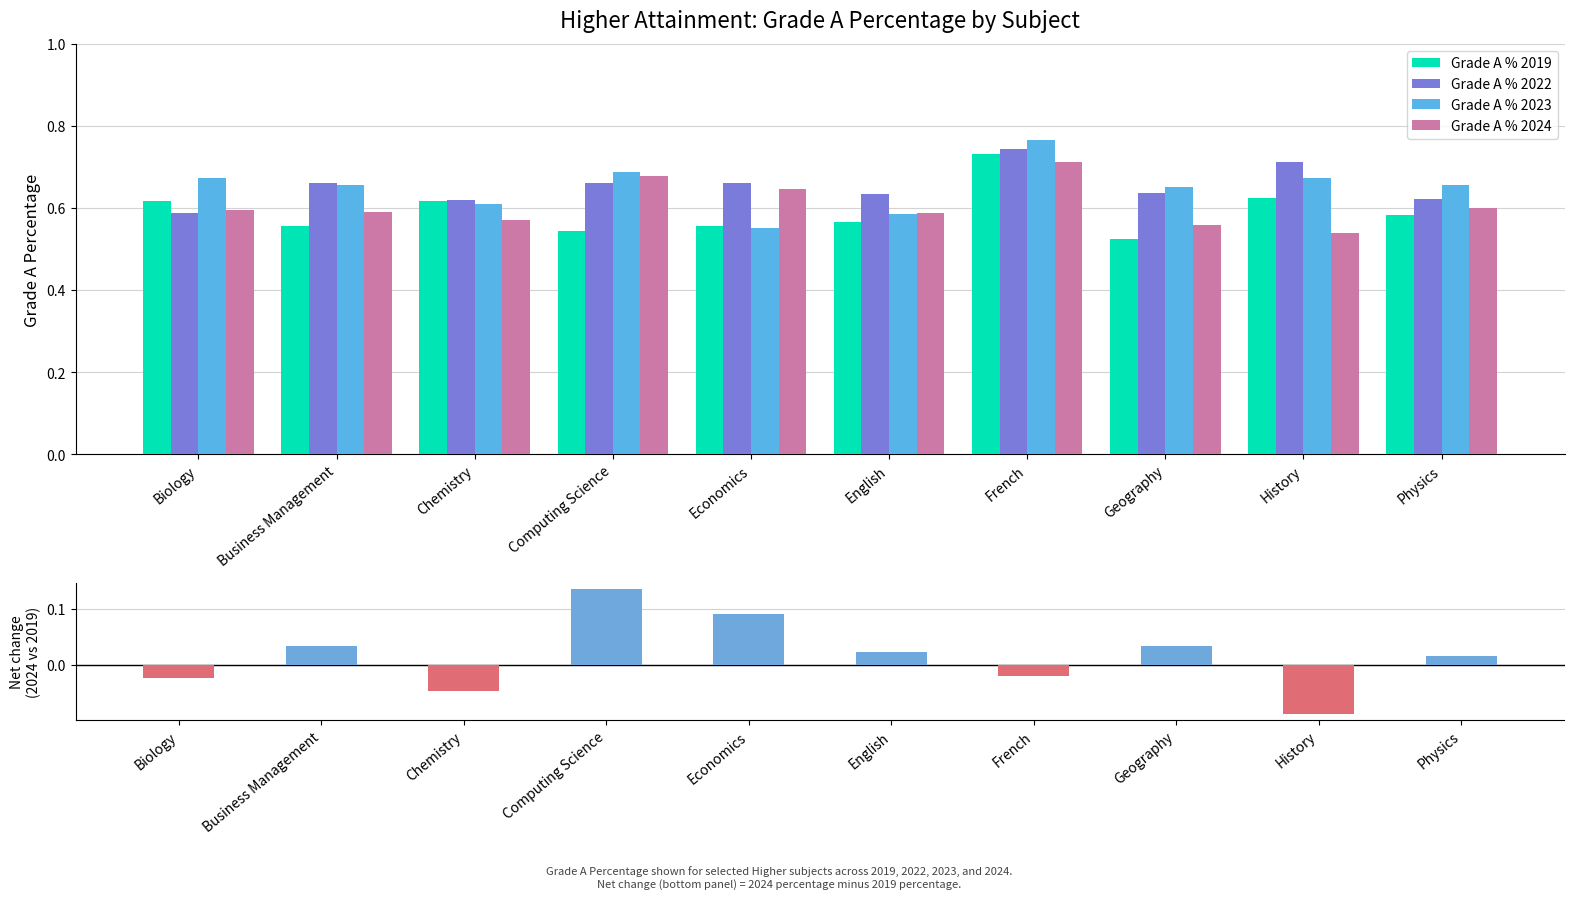

How many Grade A % 2024 values are between 0 and 1?

10